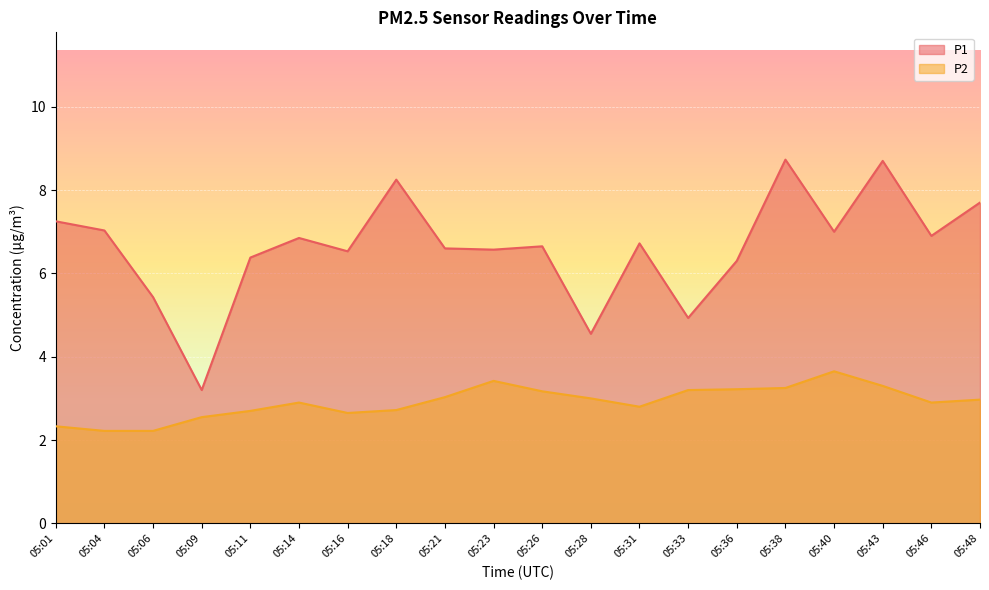

At which label does P1 first exceed 6?

05:01